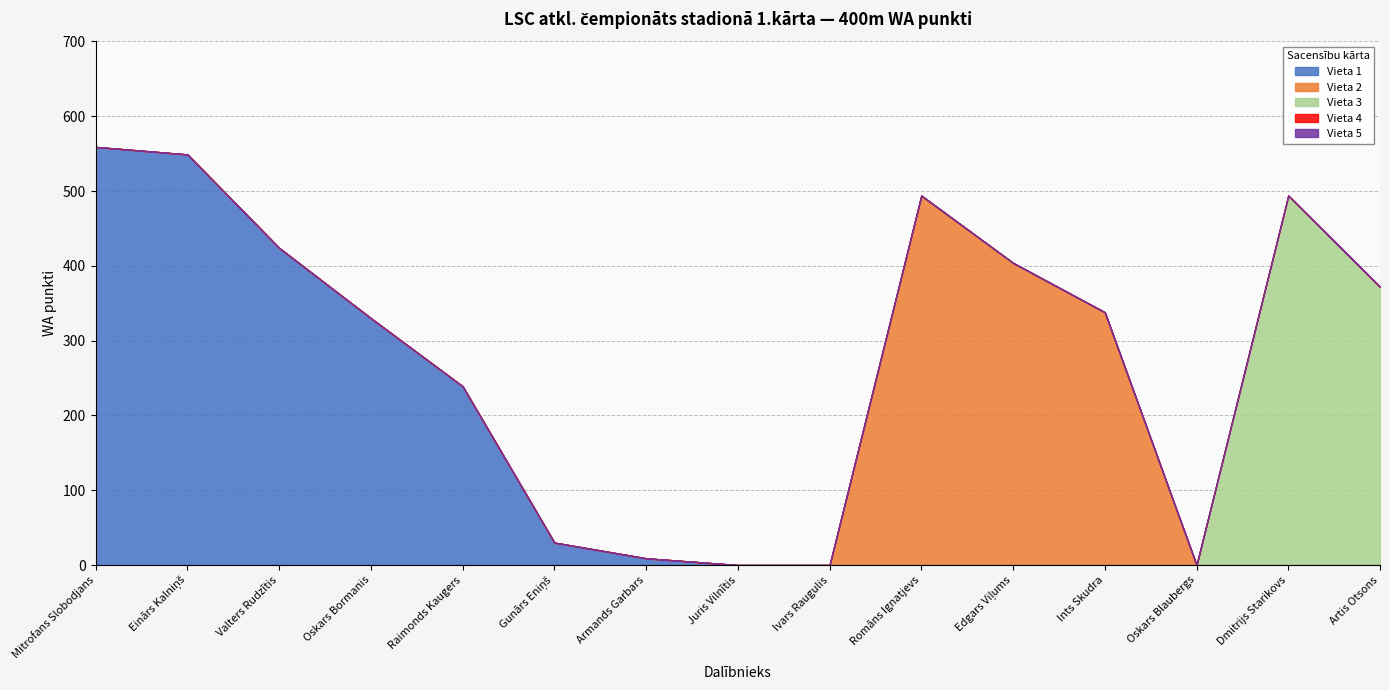

At which label is Vieta 3 closest to 247?

Artis Otsons